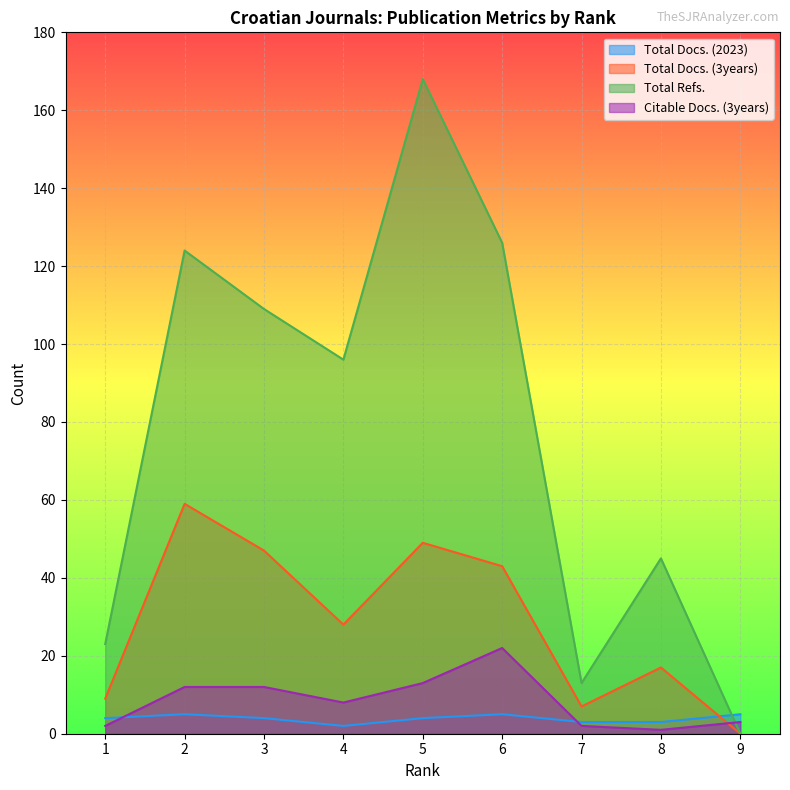

Where does the Total Docs. (3years) series first go above 28?

2